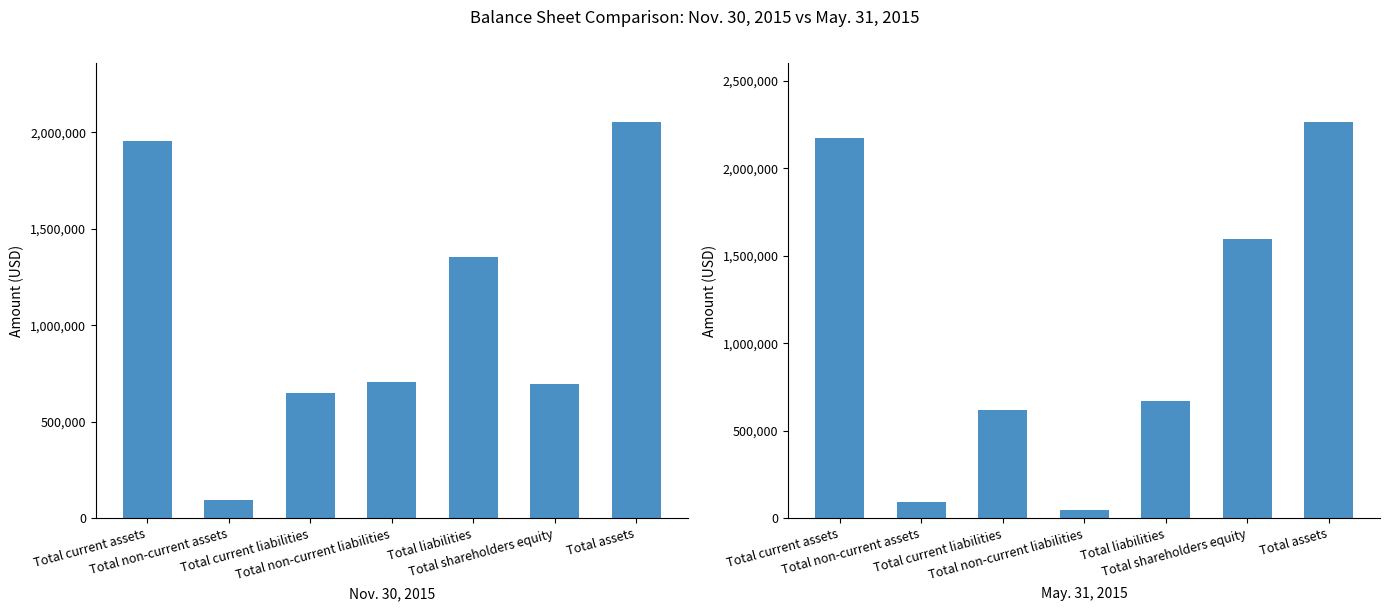

What is the smallest value displayed?

48767